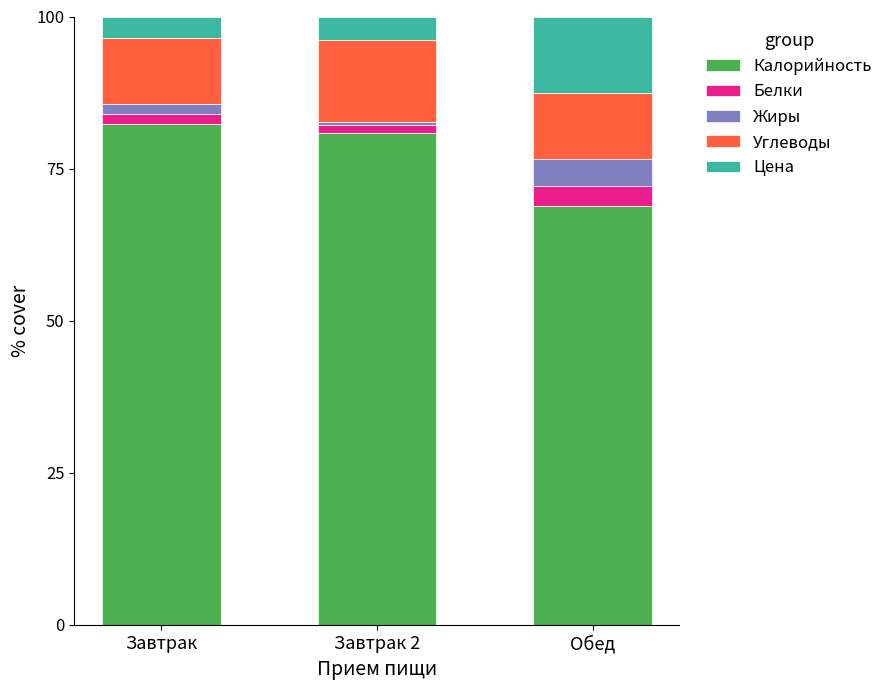

The value of Калорийность at Обед is 68.9. True or false?

True